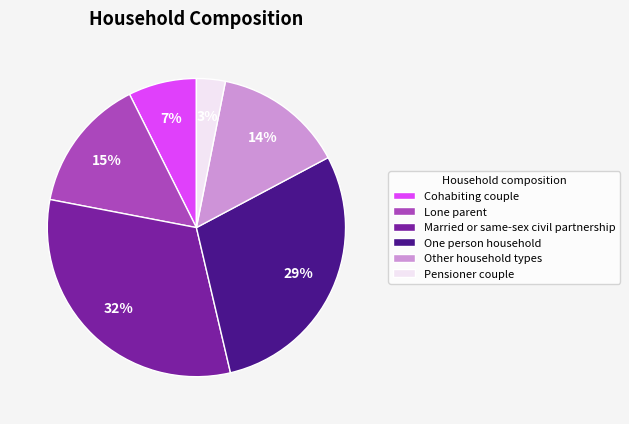

Which category has the smallest portion of the pie?

Pensioner couple